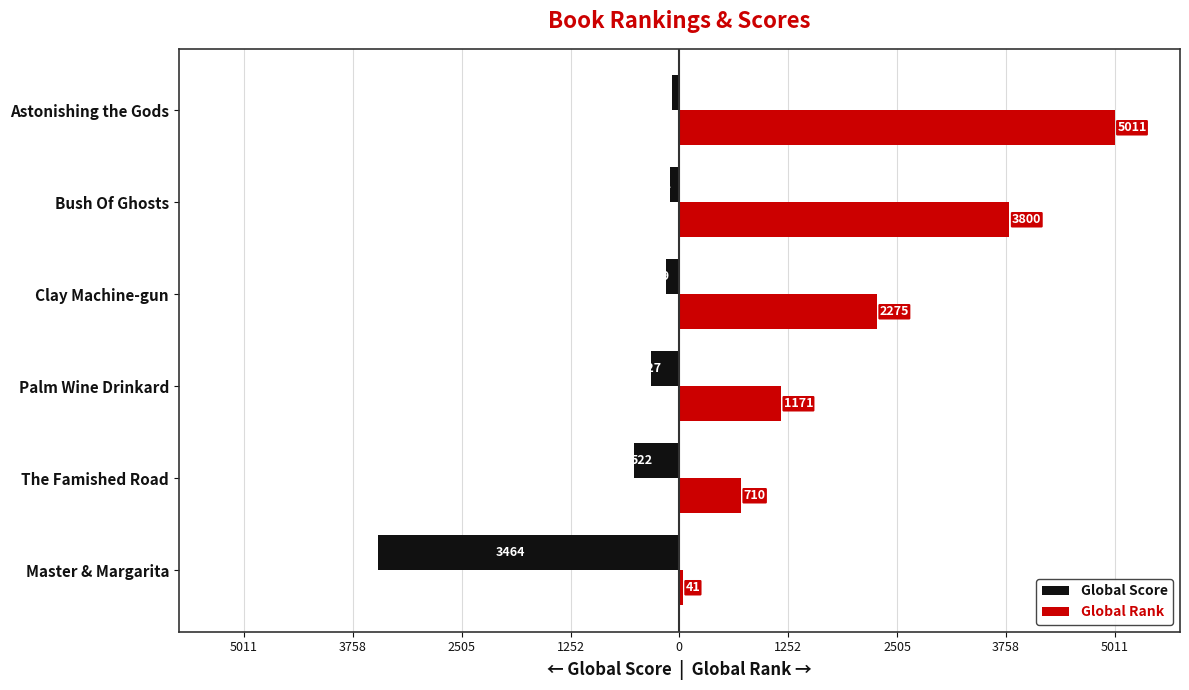

Reading left to right, what are all the values shown in this chart?

Global Score: -3464	-522	-327	-159	-102	-84
Global Rank: 41	710	1171	2275	3800	5011